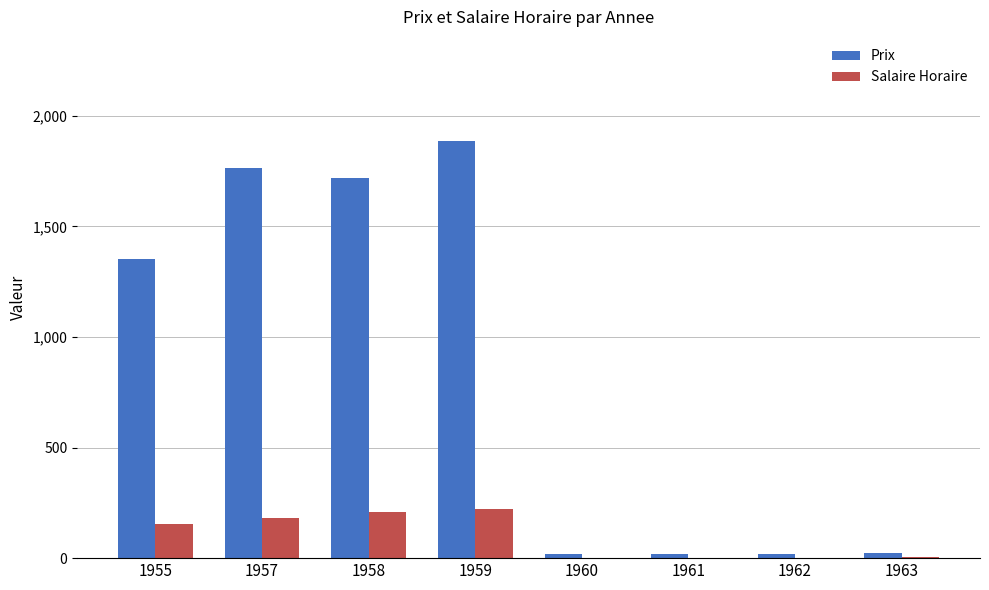

What is the maximum value for Salaire Horaire?

221.0